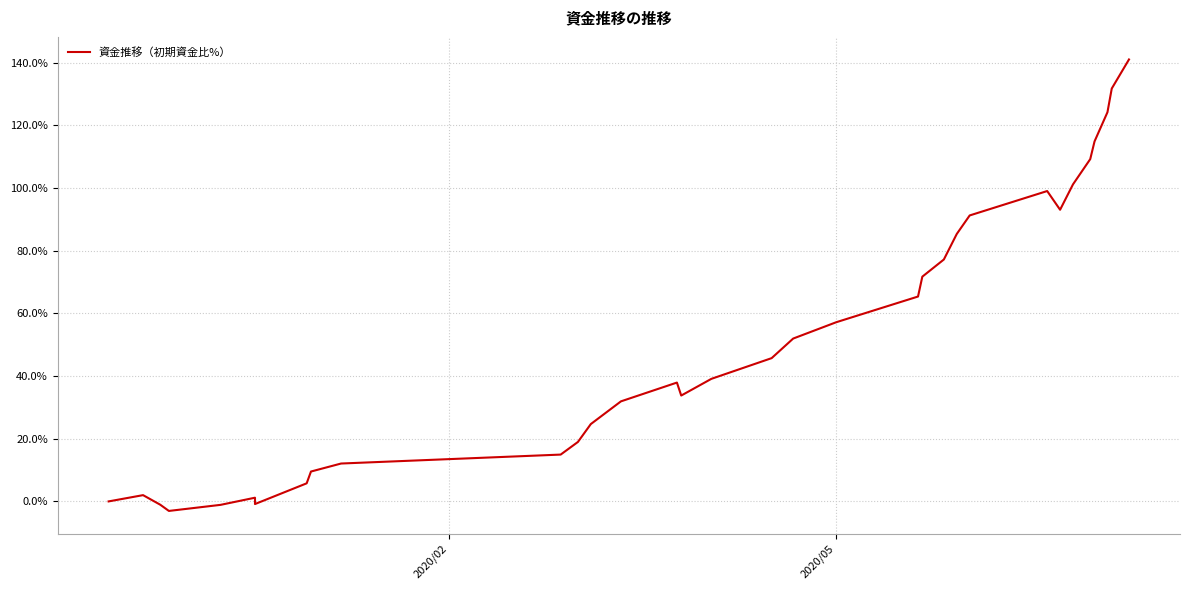

How many negative values are there?

4